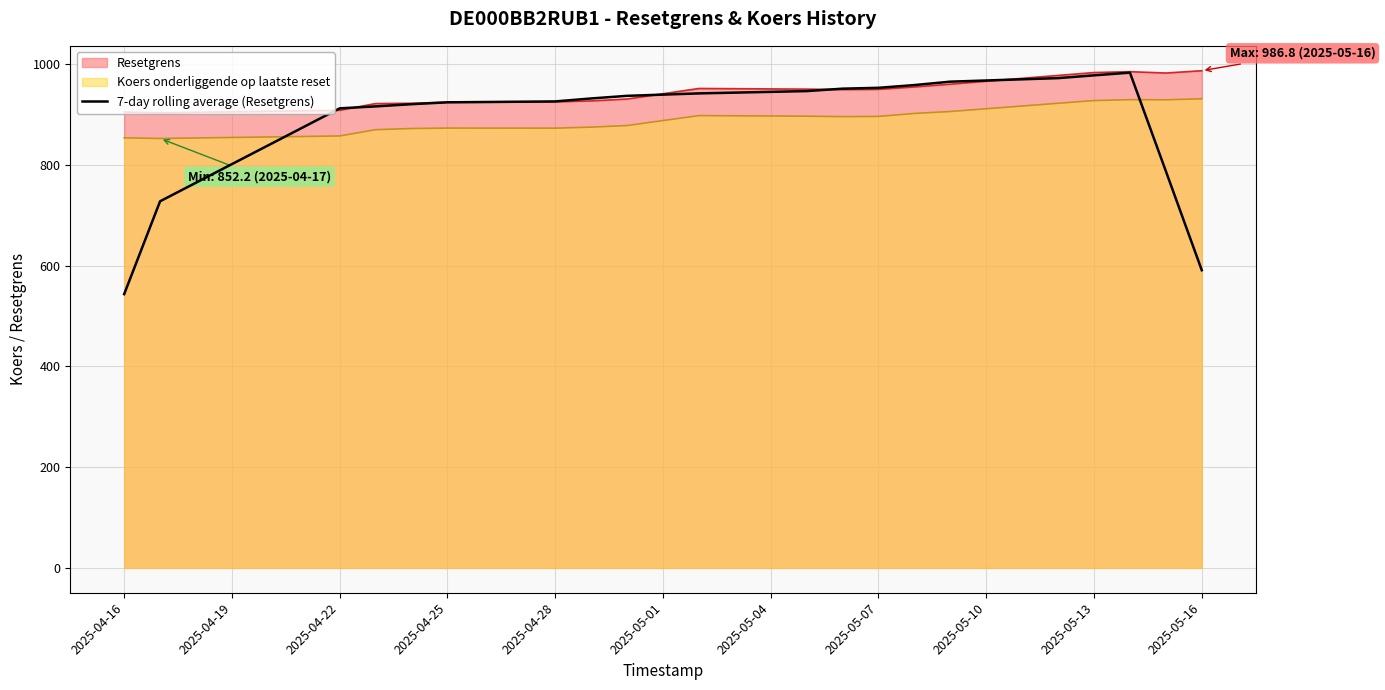

Which series has the widest spread of values?

7-day rolling average (Resetgrens)